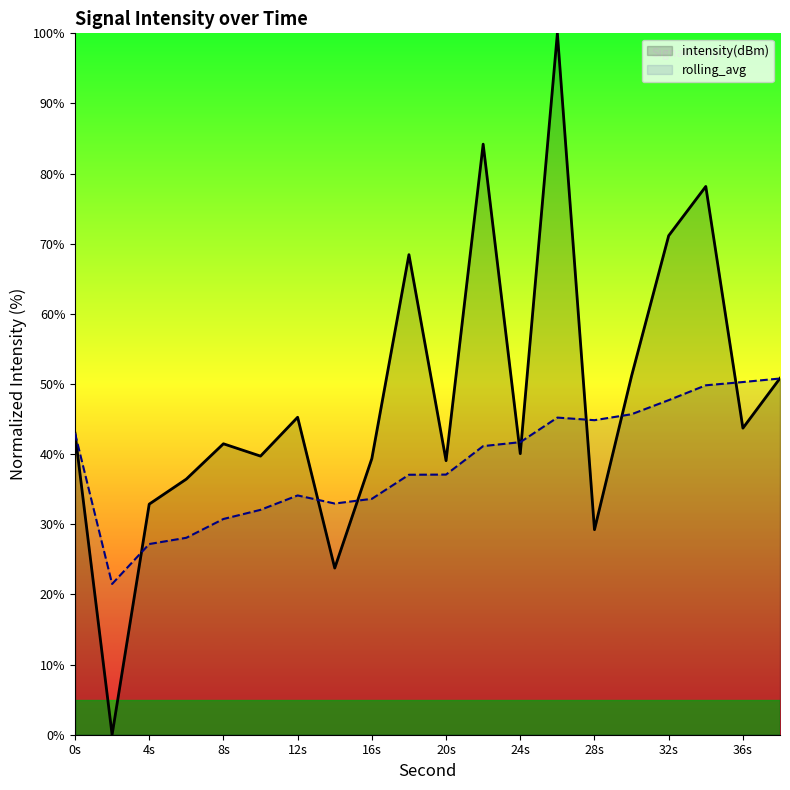

At 12s, list the series in order from largest to smallest.

intensity(dBm), rolling_avg